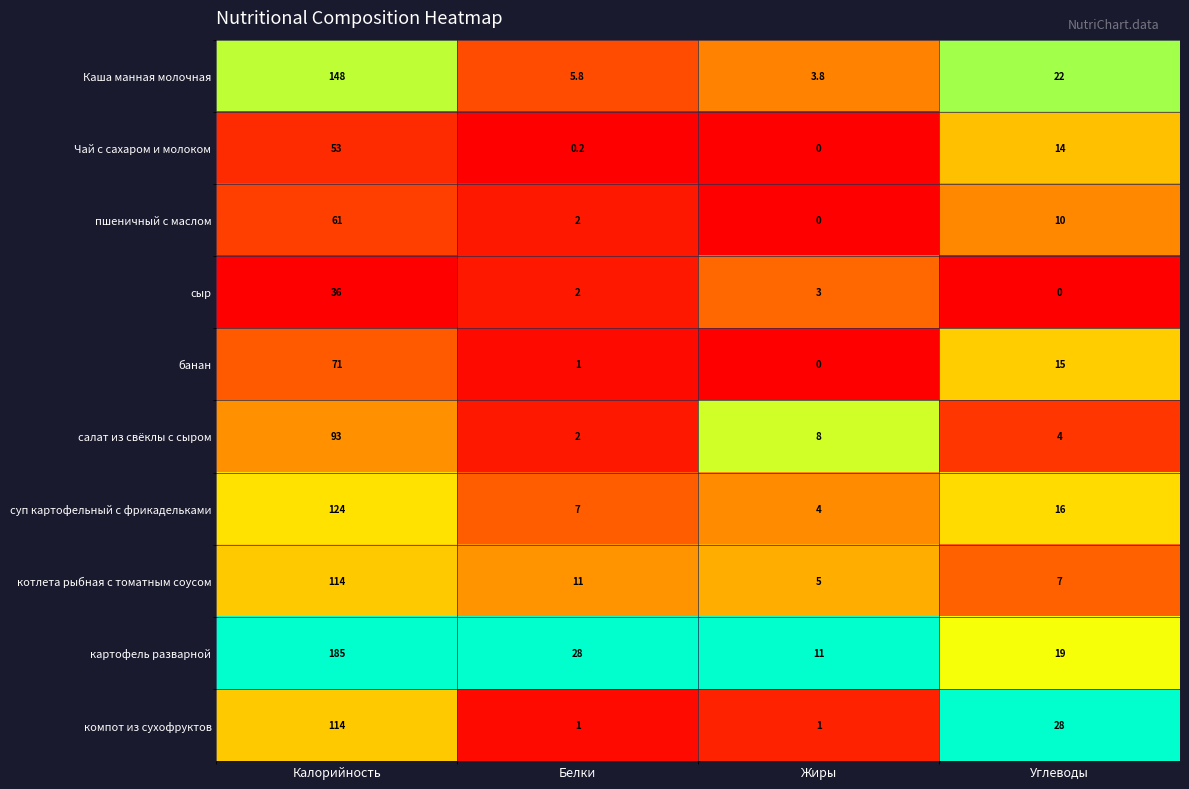

Which series has the widest spread of values?

картофель разварной